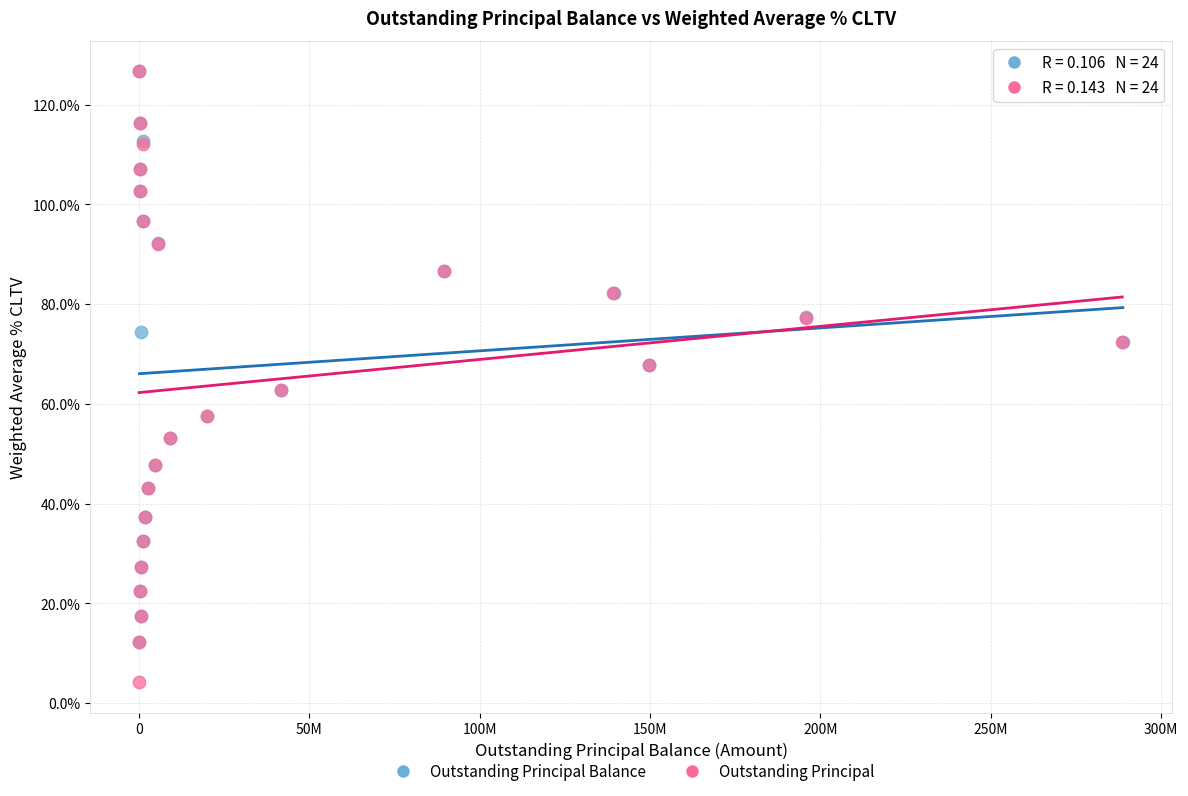

Which series contains the lowest Y value?

Outstanding Principal